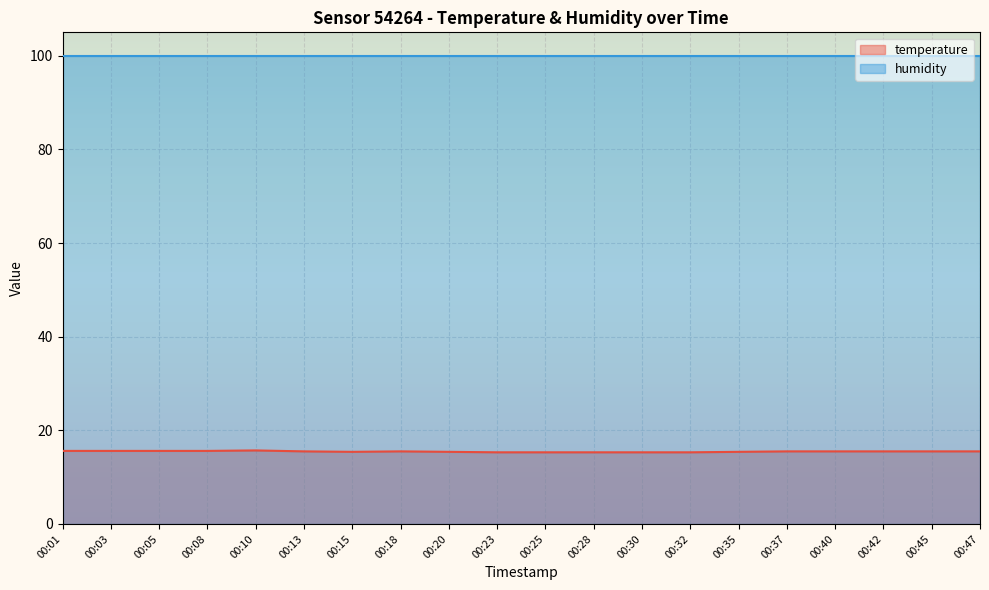

What is the value of the 9th point from the left?

15.4